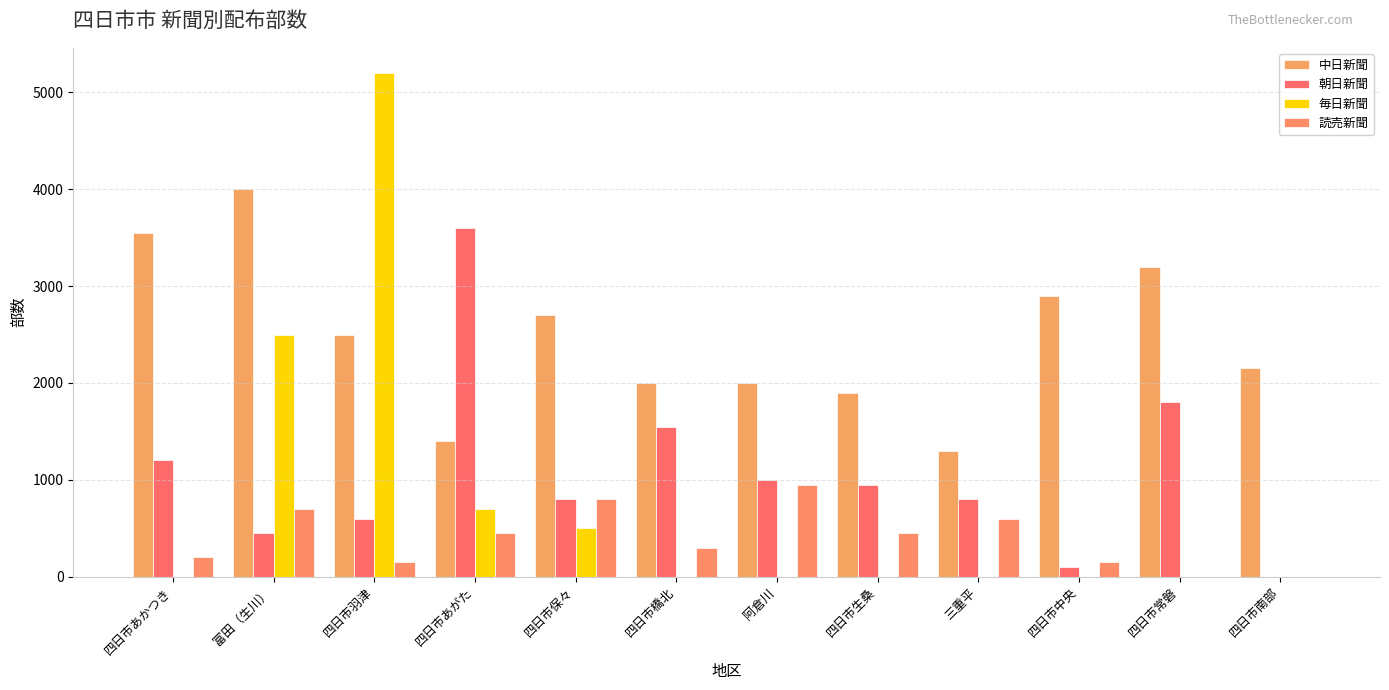

What is the label of the 12th bar from the left?

四日市南部